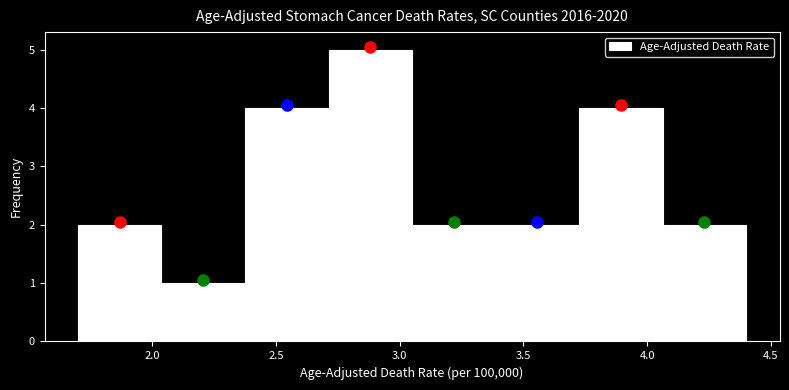

Which range on the x-axis has the tallest bar?

2.70 to 3.05